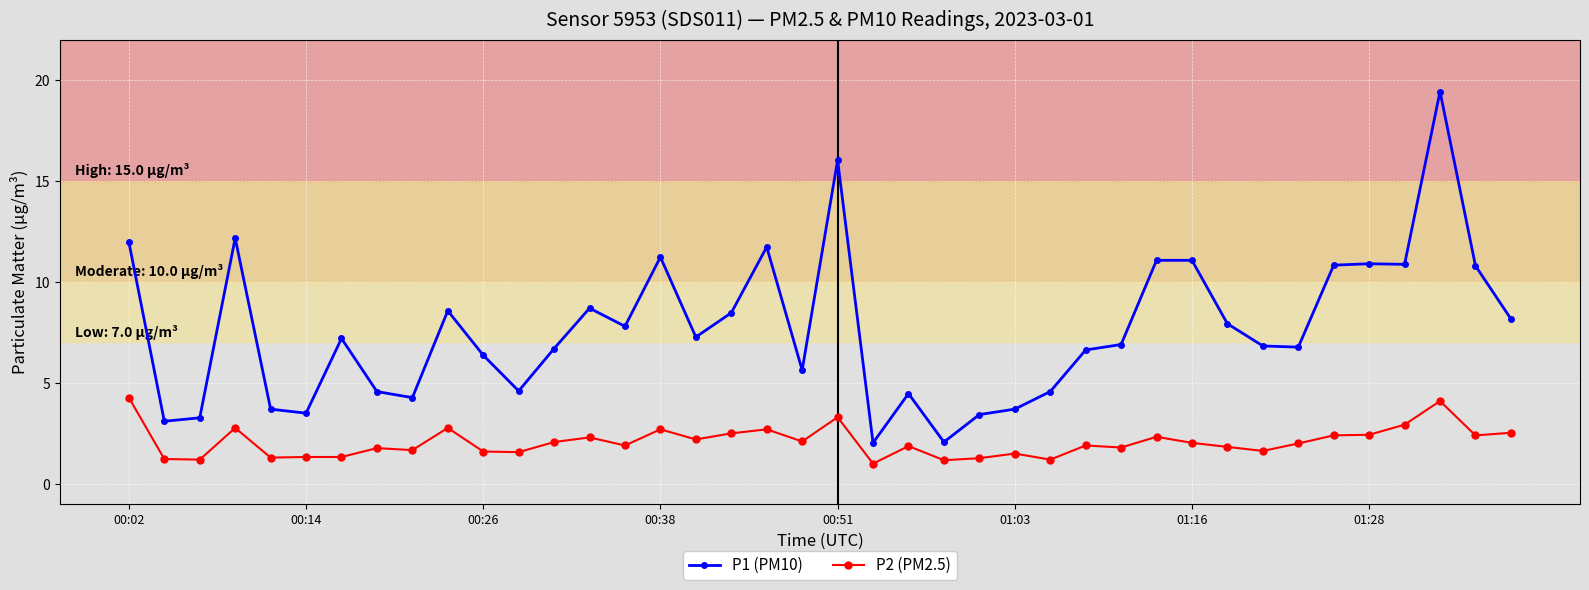

What is the value of the P1 (PM10) point at the 17th from the left?

7.3